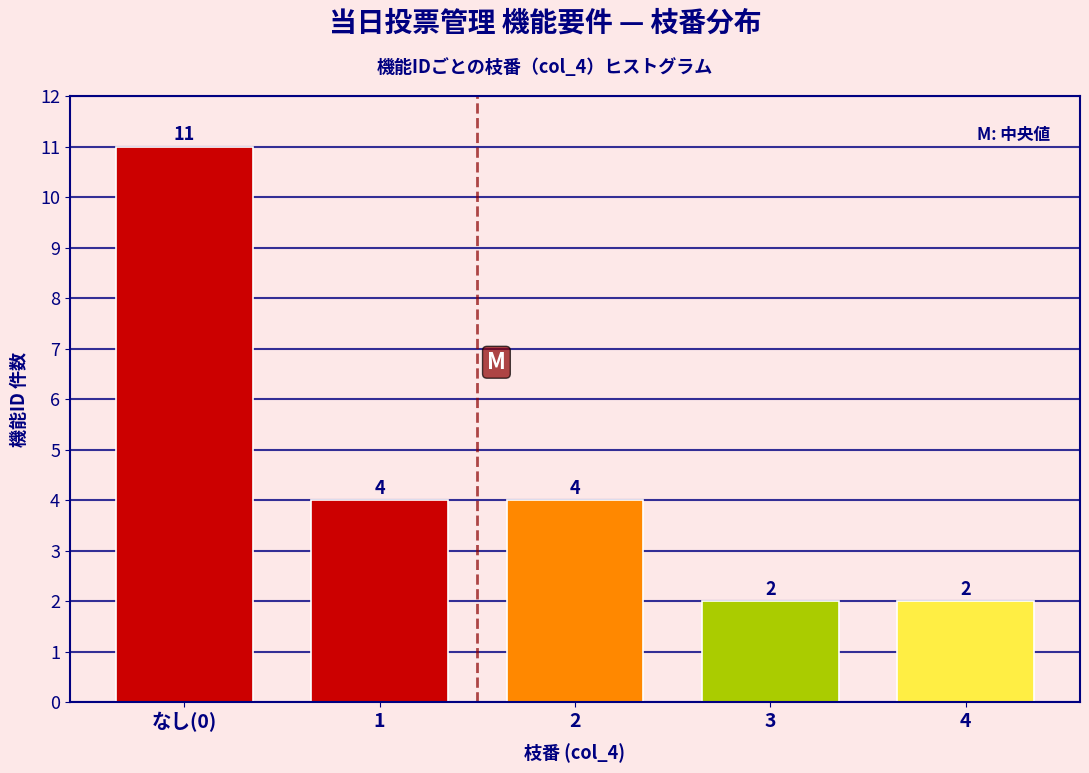

Reading left to right, what are all the values shown in this chart?

11	4	4	2	2